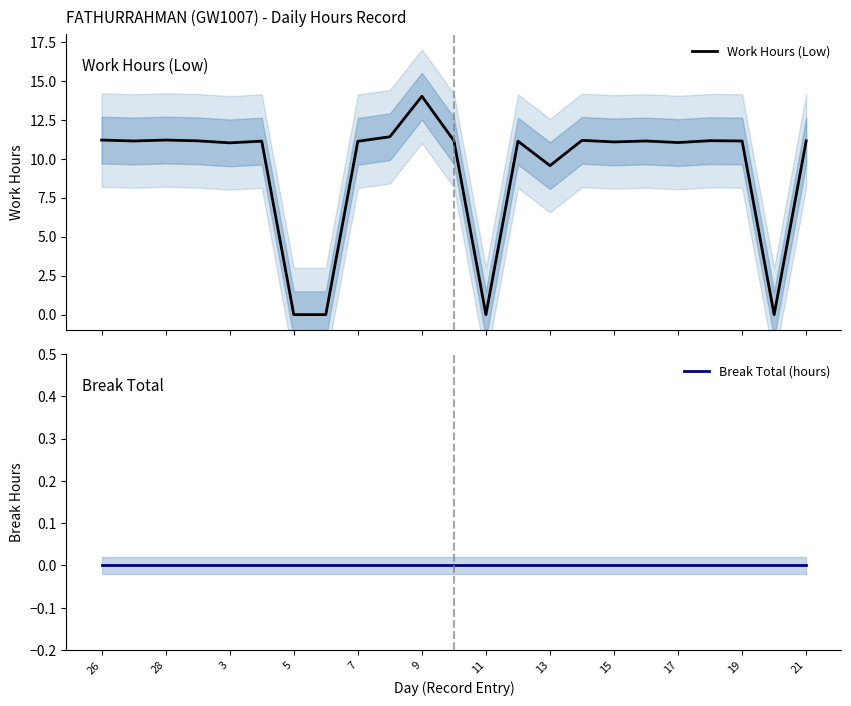

What is the highest value of the Work Hours (Low) series?

14.0